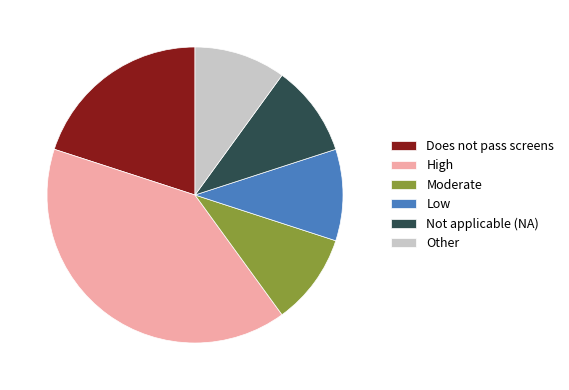

Is there a majority slice in this chart?

No